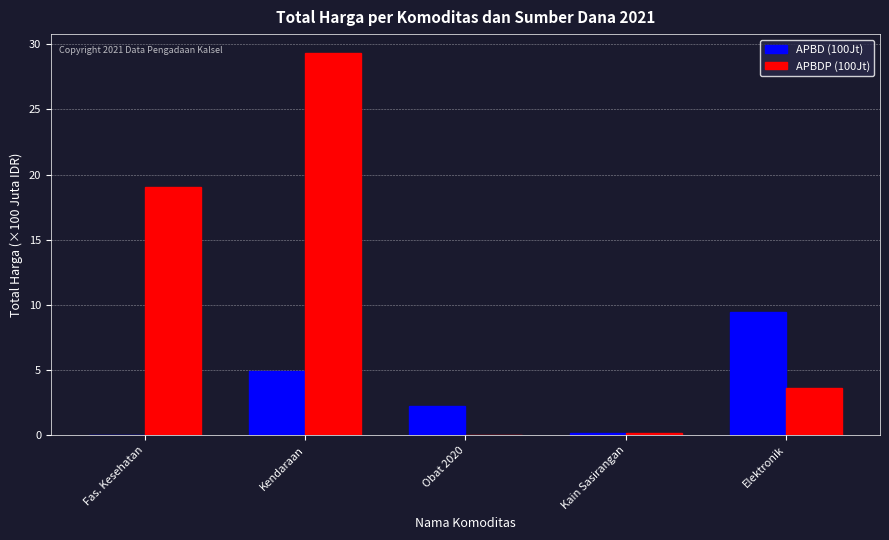

What is the average value of the APBDP (100Jt) series?

10.4